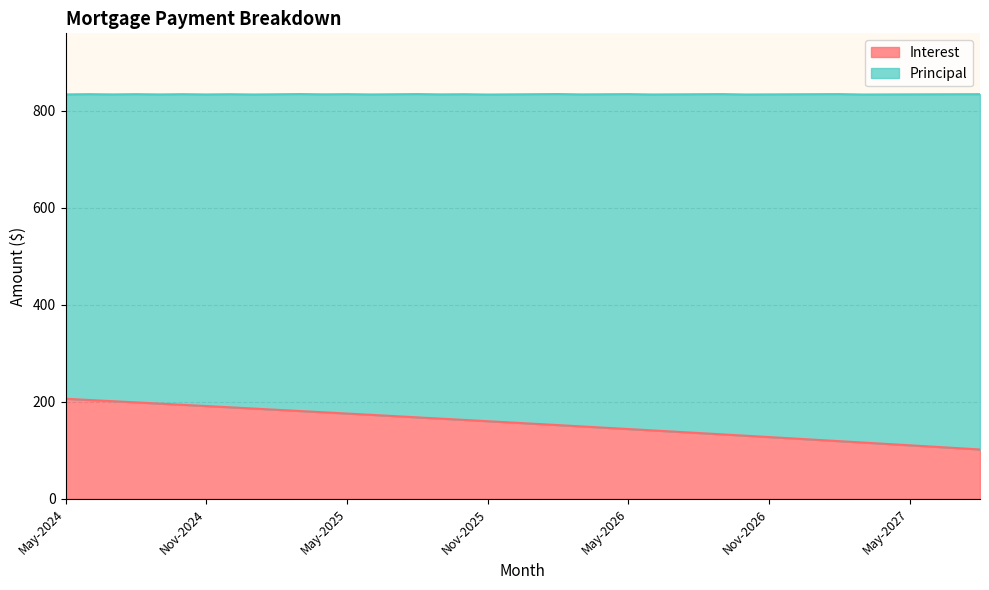

What is the label of the 4th point from the right?

May-2027